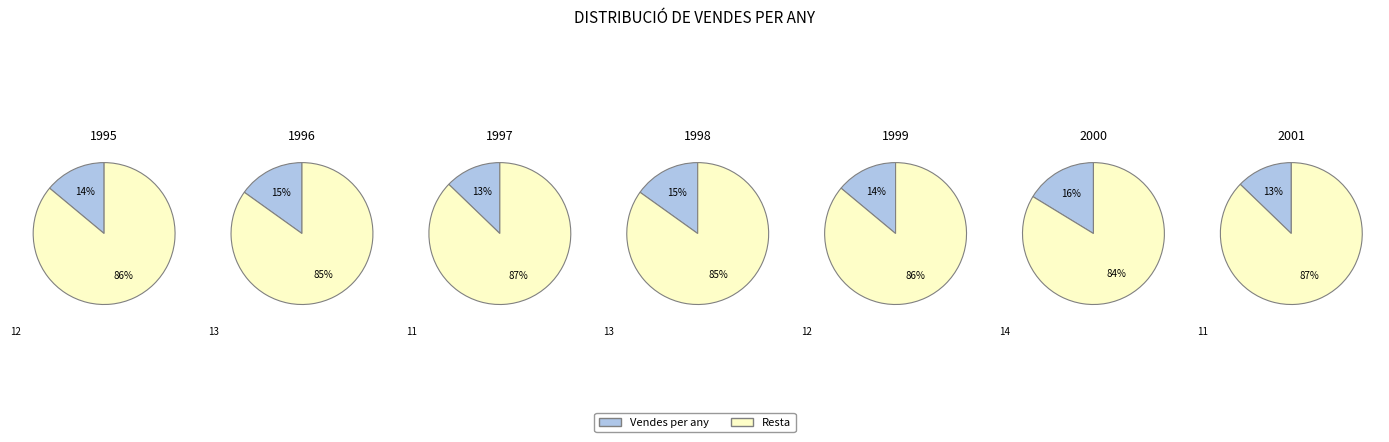

Which has a higher value, 2001 or 1995?

1995